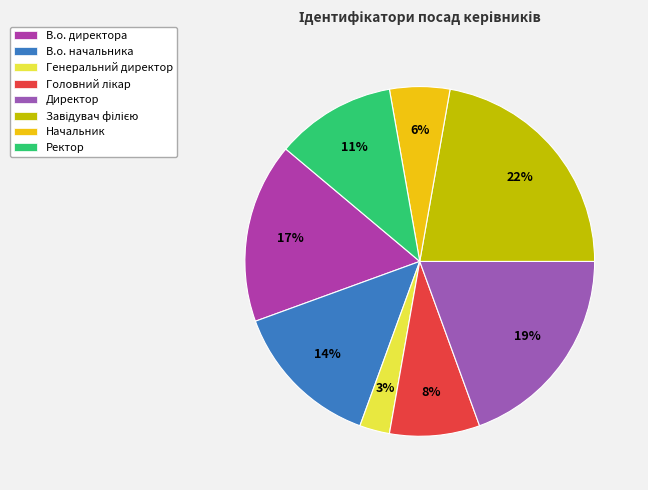

True or false: Завідувач філією accounts for 22% of the total.

True